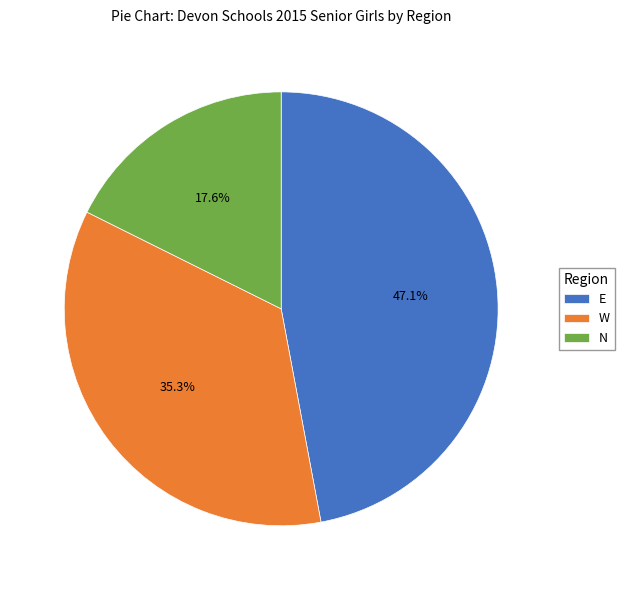

Is it true that W is 29% of the pie?

False